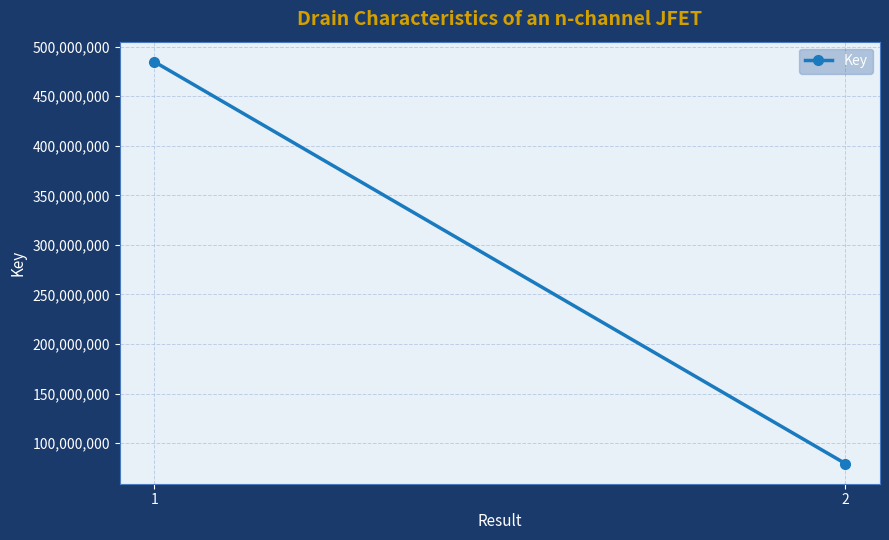

True or false: the data shows 79393473 at 2.

True